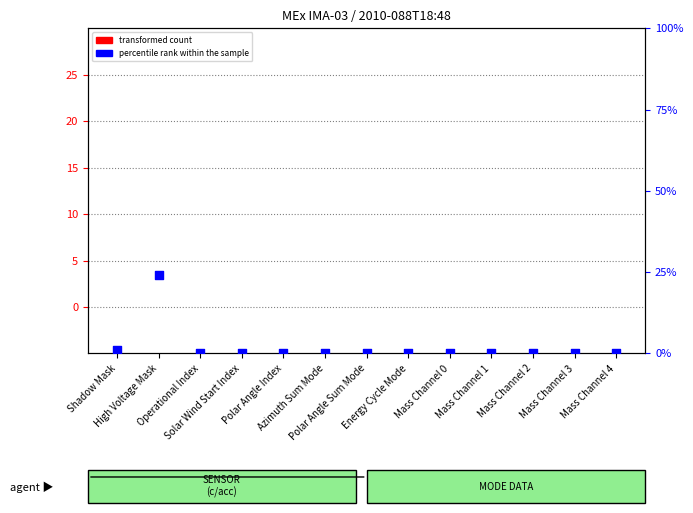

Which series has the largest total across all categories?

percentile rank within the sample